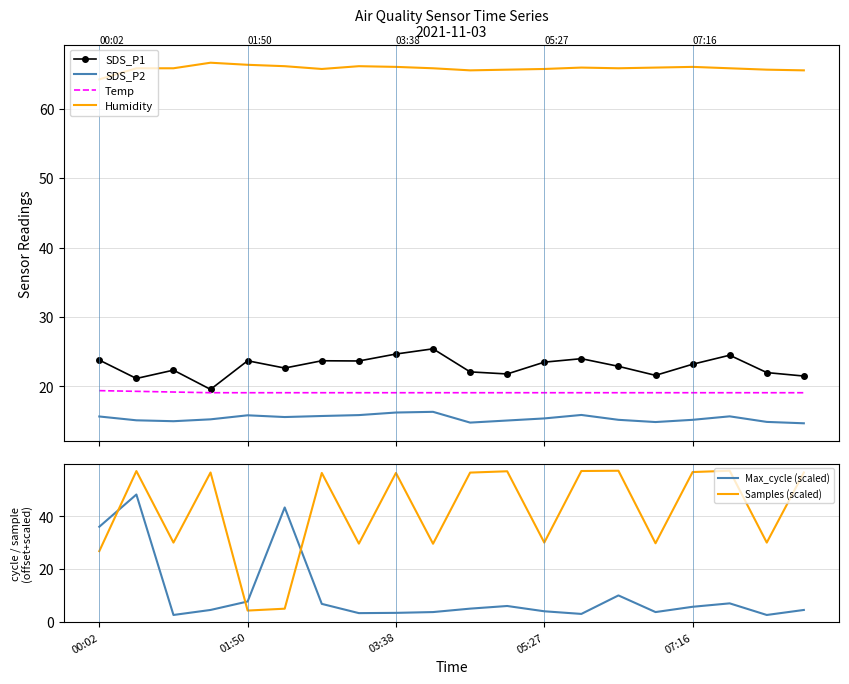

What is the minimum value for SDS_P2?

14.7